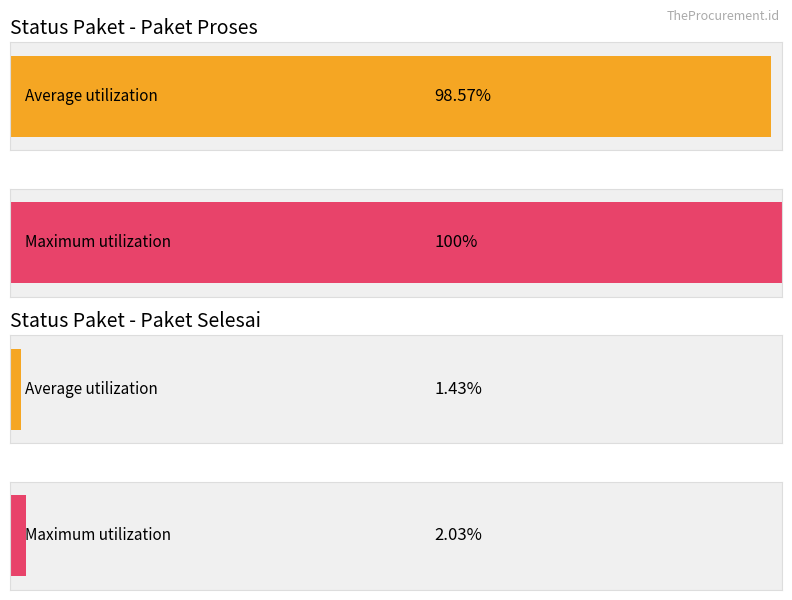

True or false: Maximum utilization has a value of 41659399544 at Paket Selesai.

False